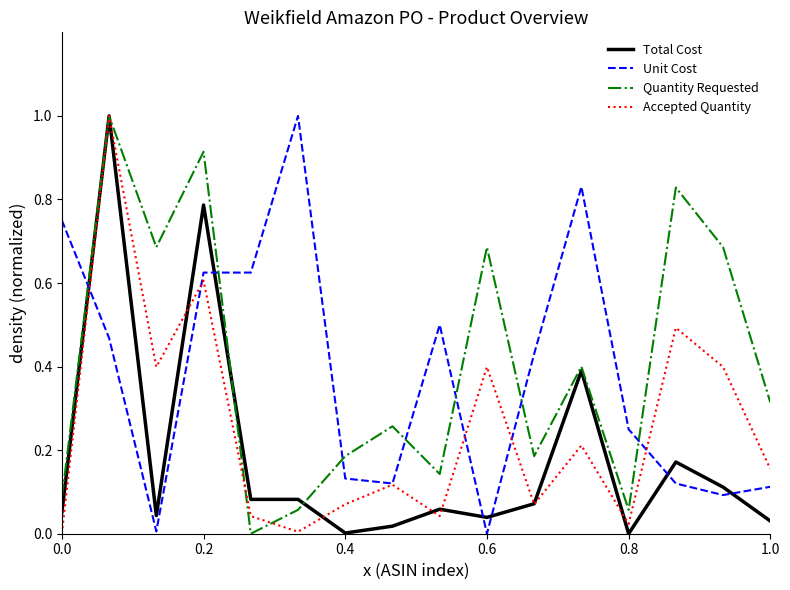

What is the highest value of the Total Cost series?

1.0